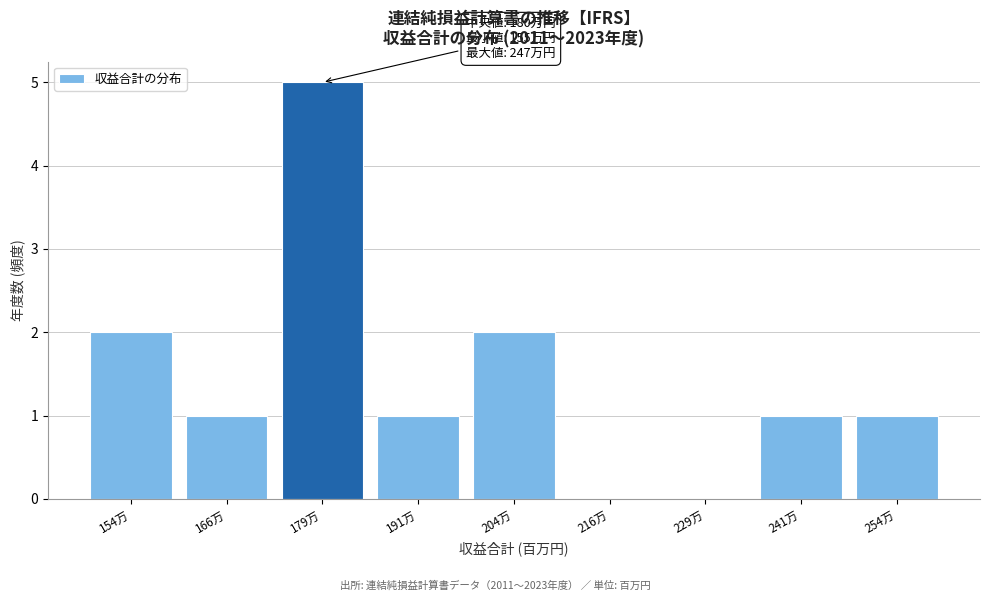

Reading left to right, list all the values displayed in this chart.

154万=2	166万=1	179万=5	191万=1	204万=2	216万=0	229万=0	241万=1	254万=1